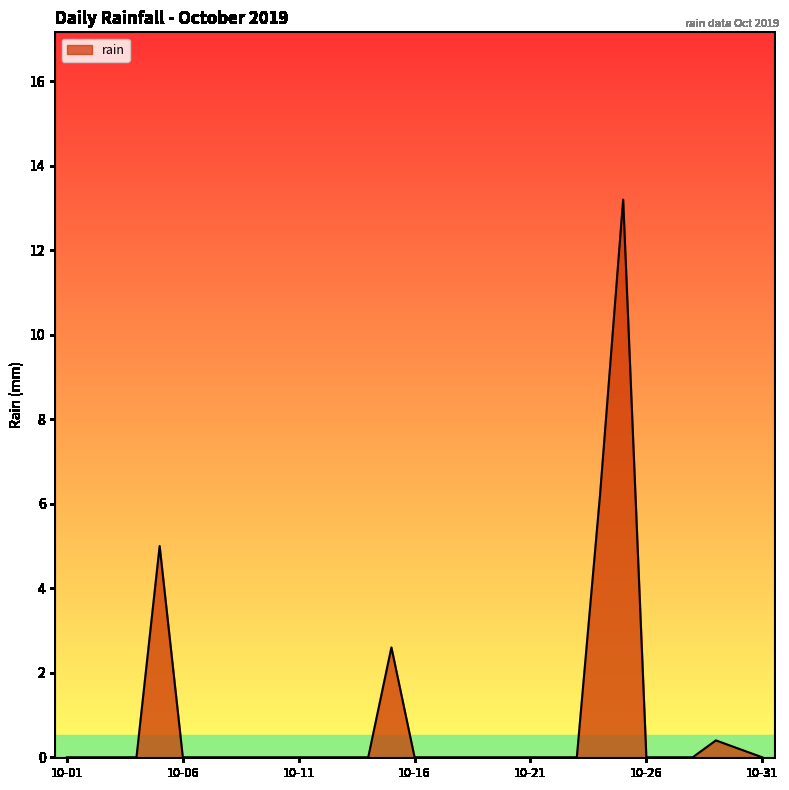

What is the maximum value shown in the chart?

13.2